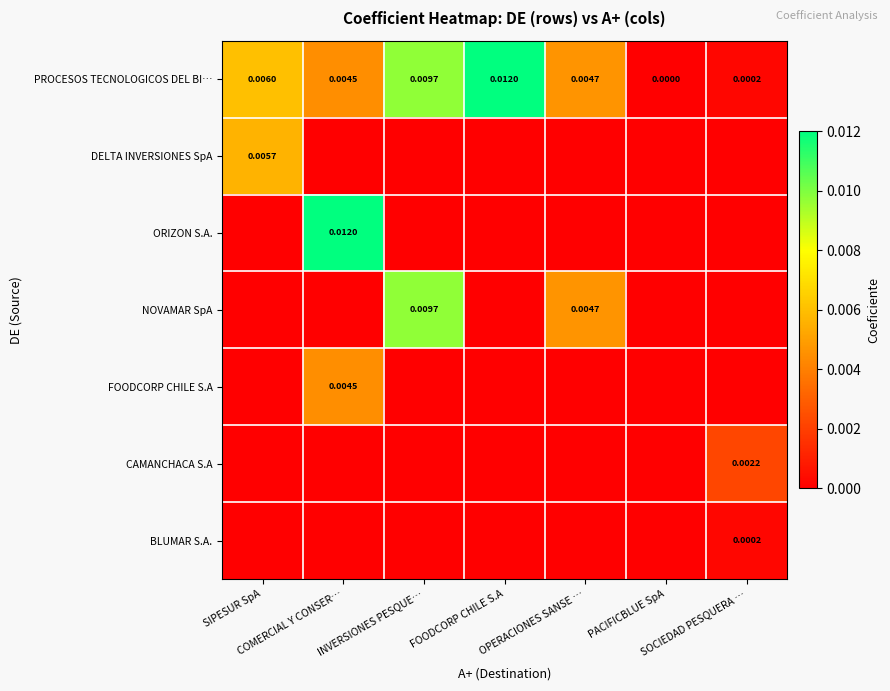

Which label corresponds to the largest value in the chart?

FOODCORP CHILE S.A